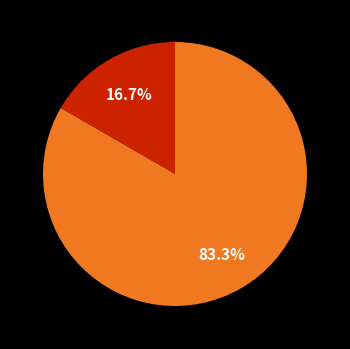

Is there a majority slice in this chart?

Yes